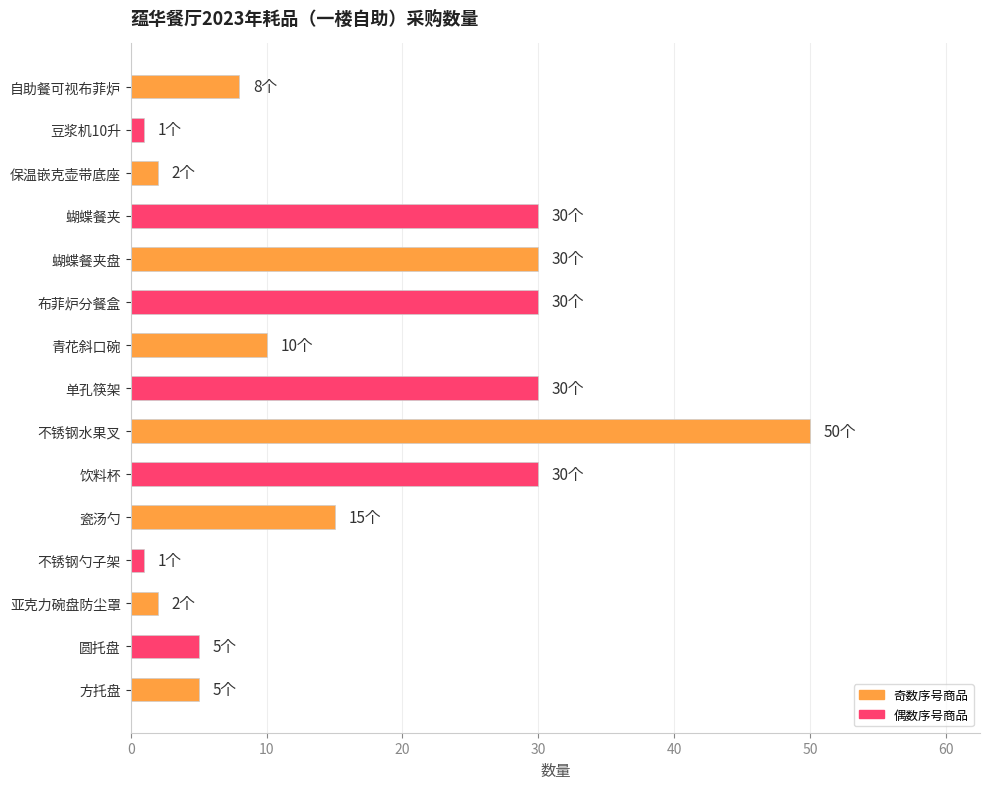

Between 保温嵌克壶带底座 and 饮料杯, which is larger?

饮料杯